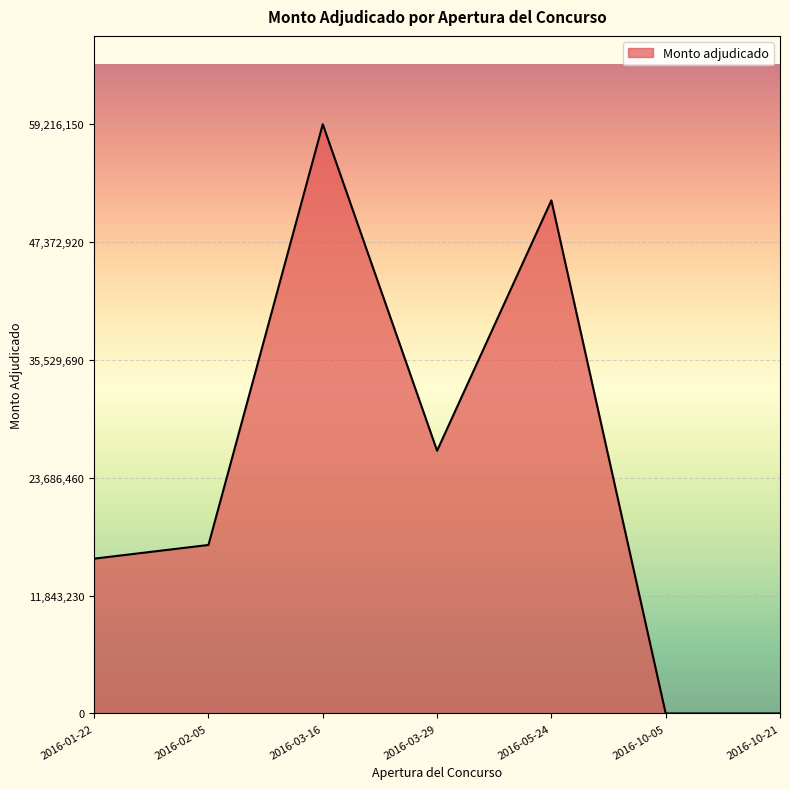

At which label is the value closest to 29608075?

2016-03-29